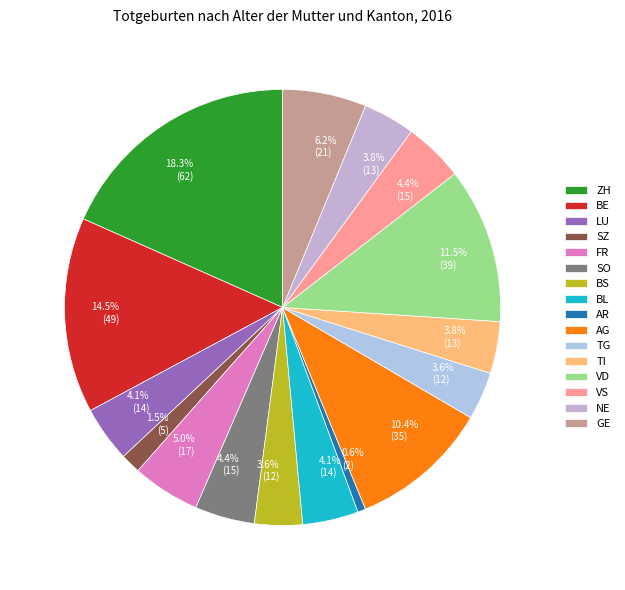

To the nearest percent, what portion does FR represent?

5%